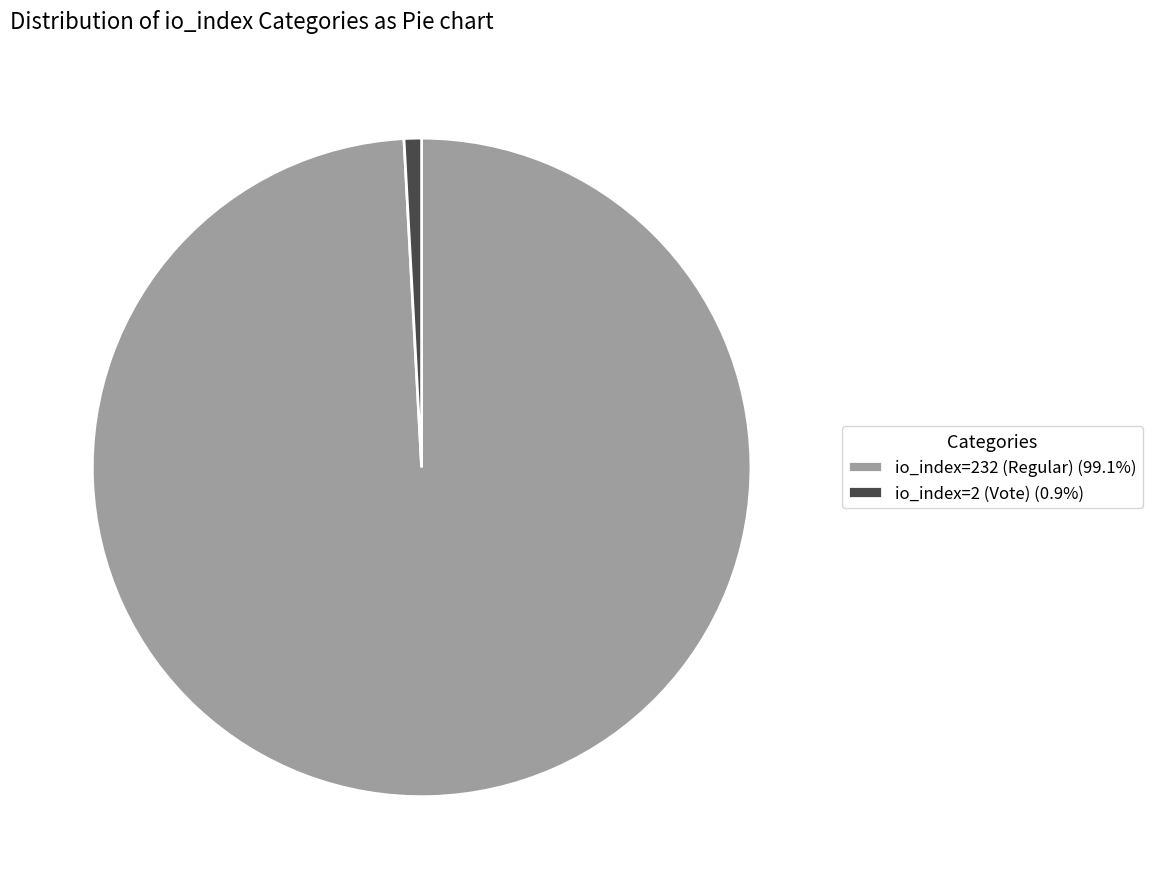

Which has a higher value, io_index=232 (Regular) or io_index=2 (Vote)?

io_index=232 (Regular)